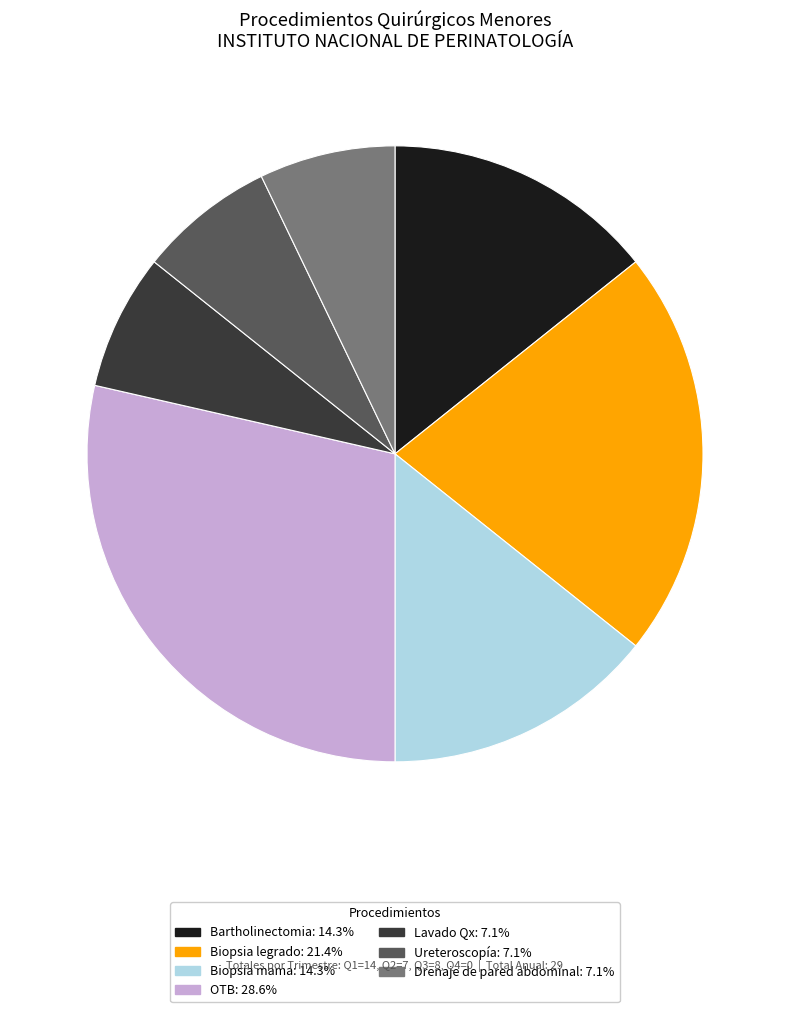

Combined, do Bartholinectomia: 14.3% and OTB: 28.6% account for over 50%?

No